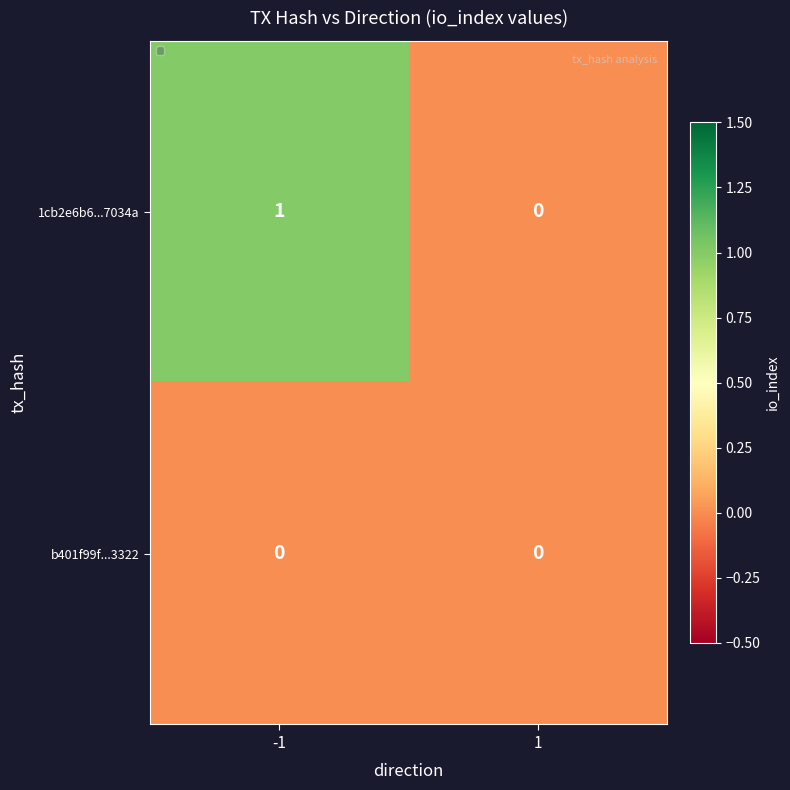

Reading right to left, list all the values displayed in this chart.

1cb2e6b6...7034a: 0	1
b401f99f...3322: 0	0